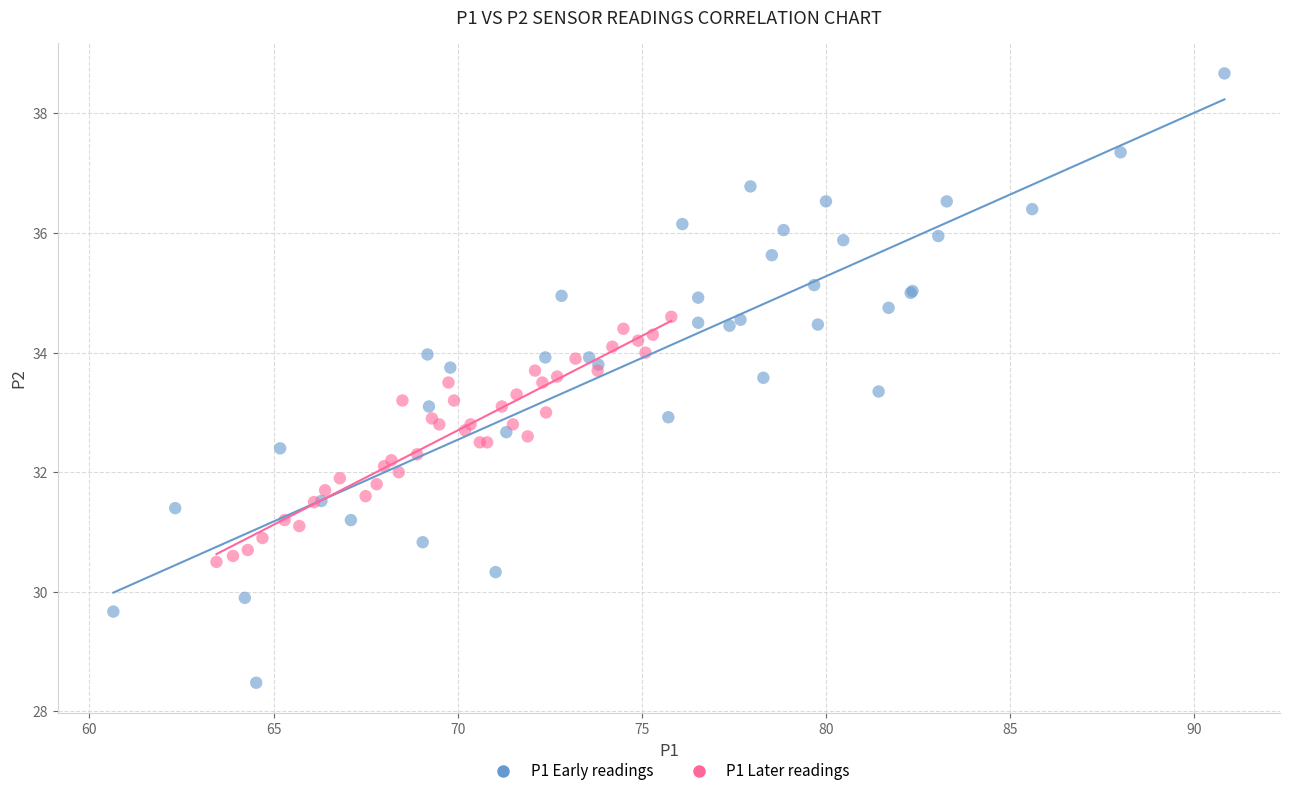

What are all the series names shown in the legend?

P1 Early readings, P1 Later readings